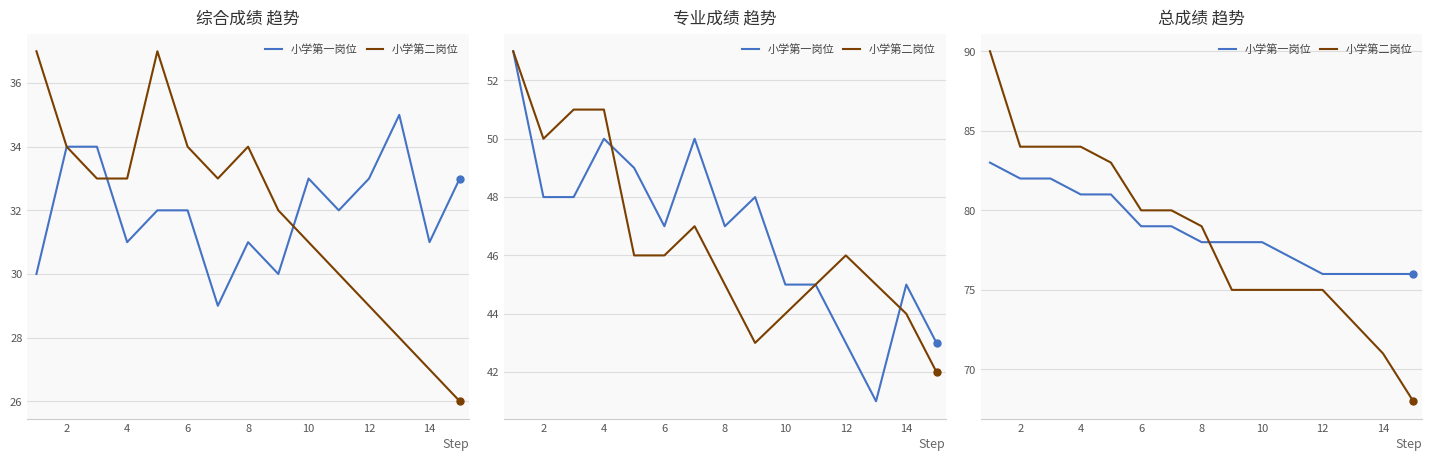

What is the greatest value displayed?

90